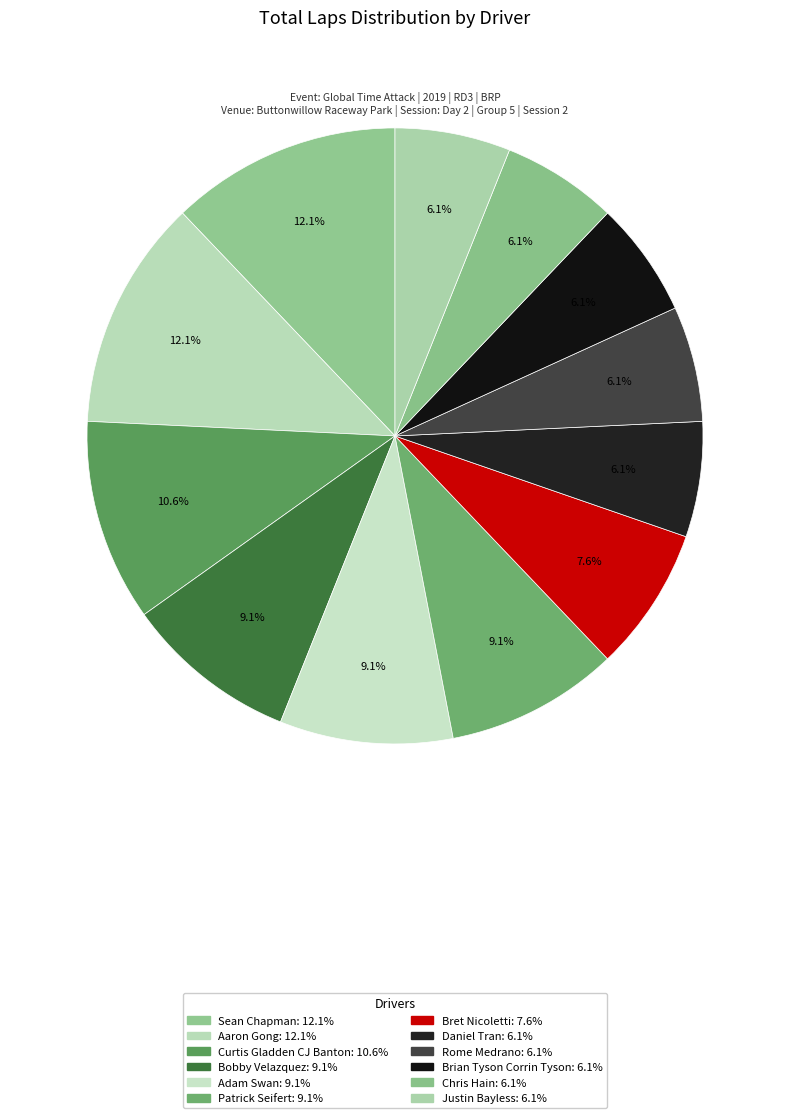

Is it true that Sean Chapman is 18% of the pie?

False